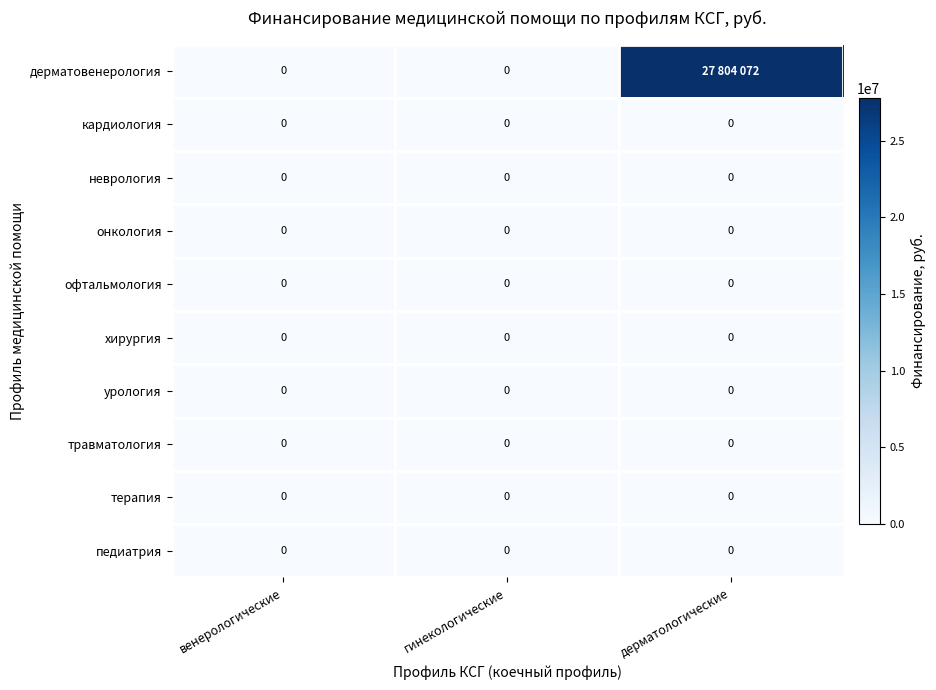

Is it true that неврология equals 0 at гинекологические?

True